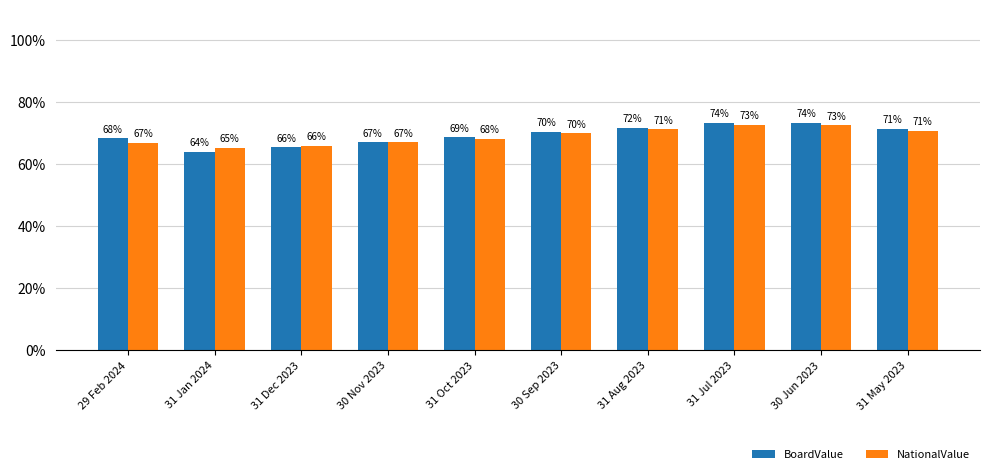

At which label is NationalValue closest to 0?

31 Jan 2024